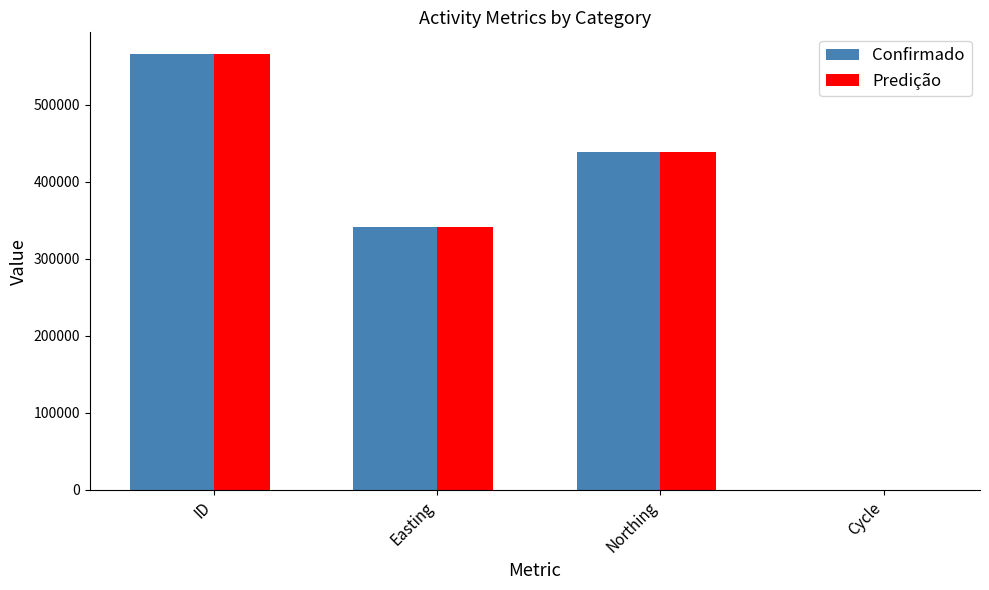

The Predição series shows 3 at Cycle. True or false?

True